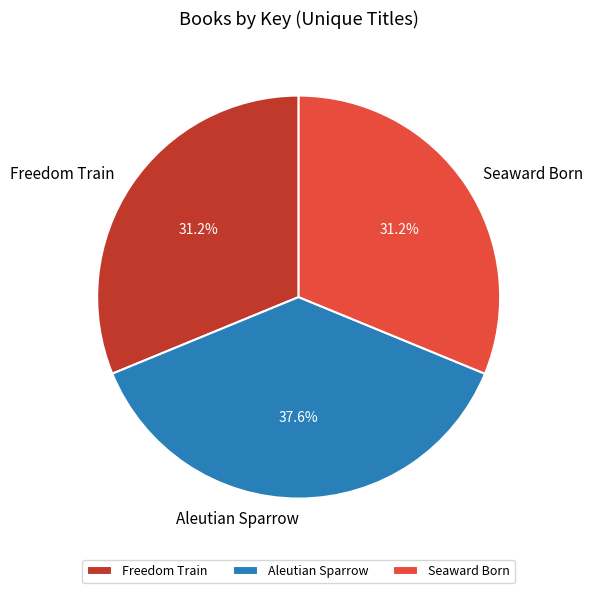

To the nearest percent, what is the average slice percentage?

33%